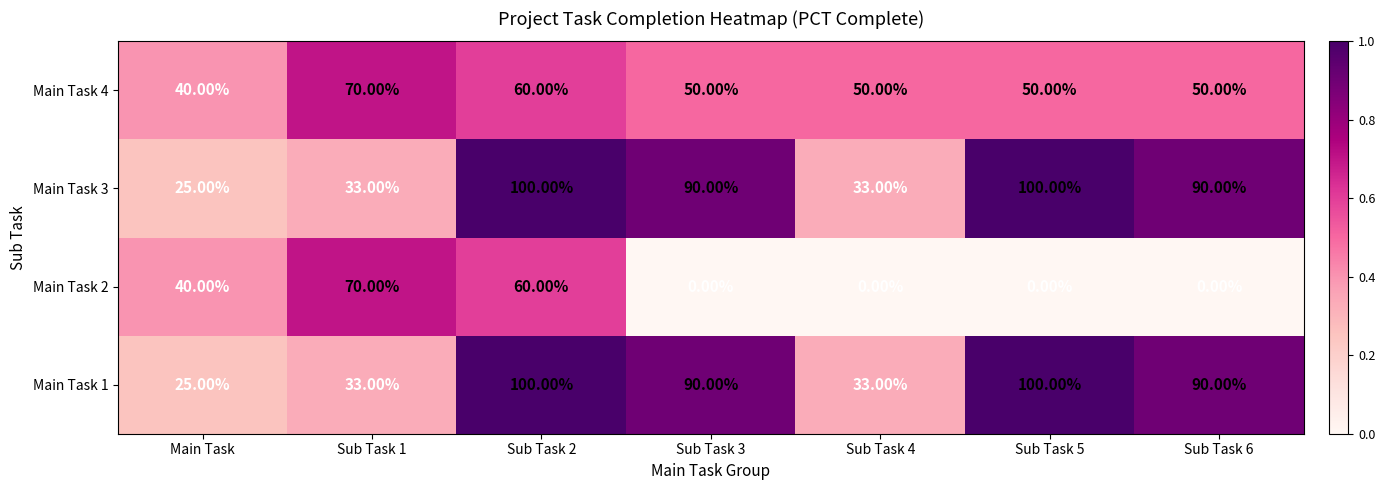

How many categories are shown in the chart?

7